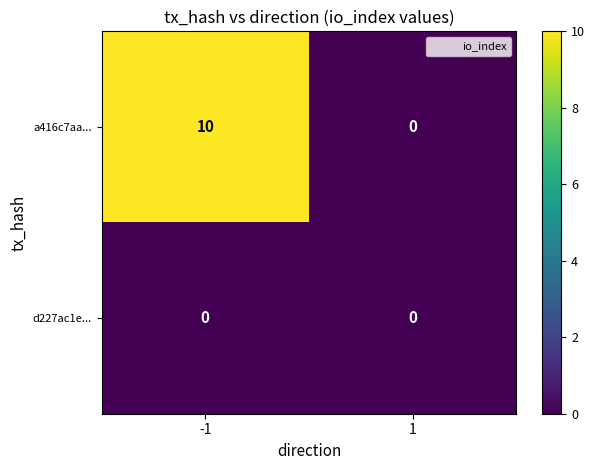

List the labels in order of a416c7aa... value, smallest first.

1, -1